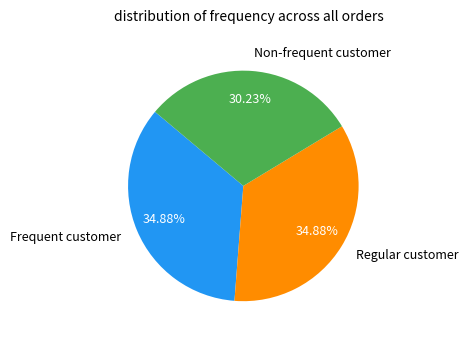

Approximately how many times larger is the value at Frequent customer compared to Non-frequent customer?

1.2